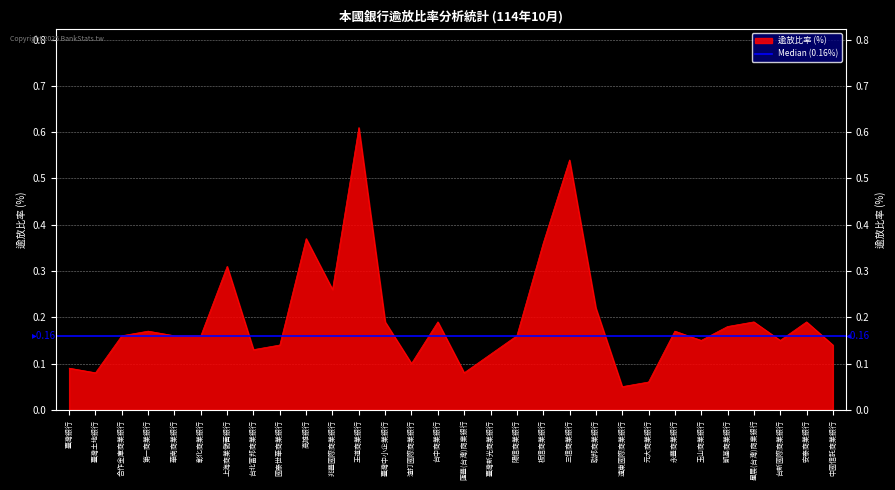

How many lines are shown in the chart?

1